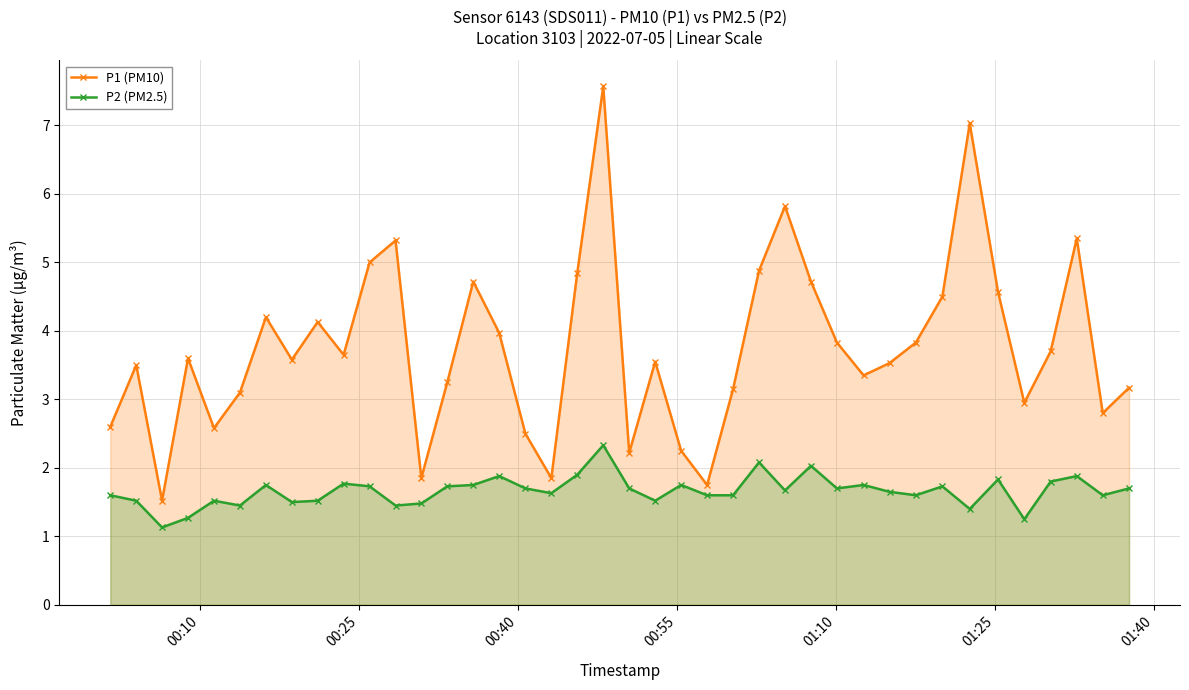

True or false: P1 (PM10) and P2 (PM2.5) cross at least once.

False